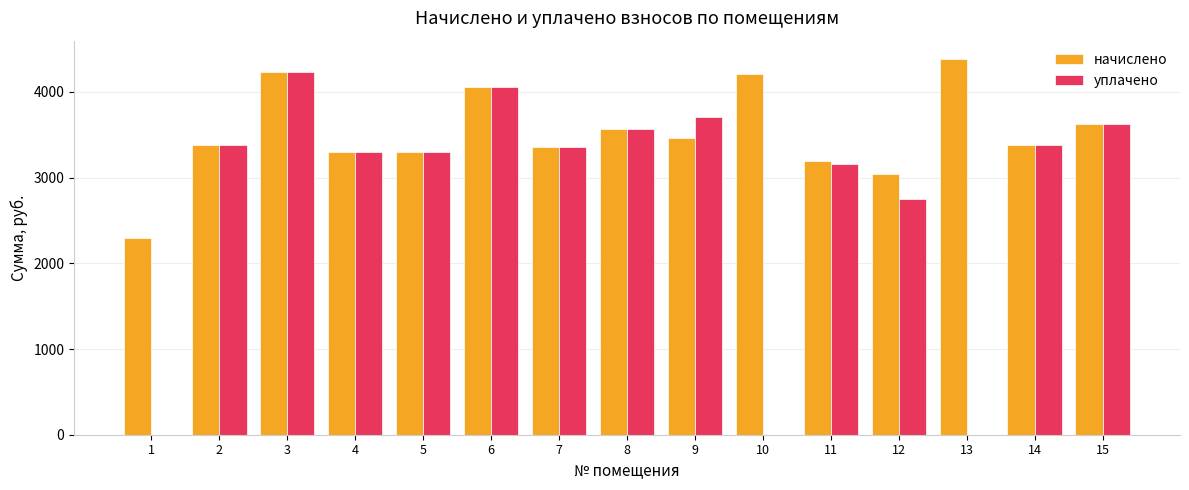

Does the chart contain stacked bars?

No